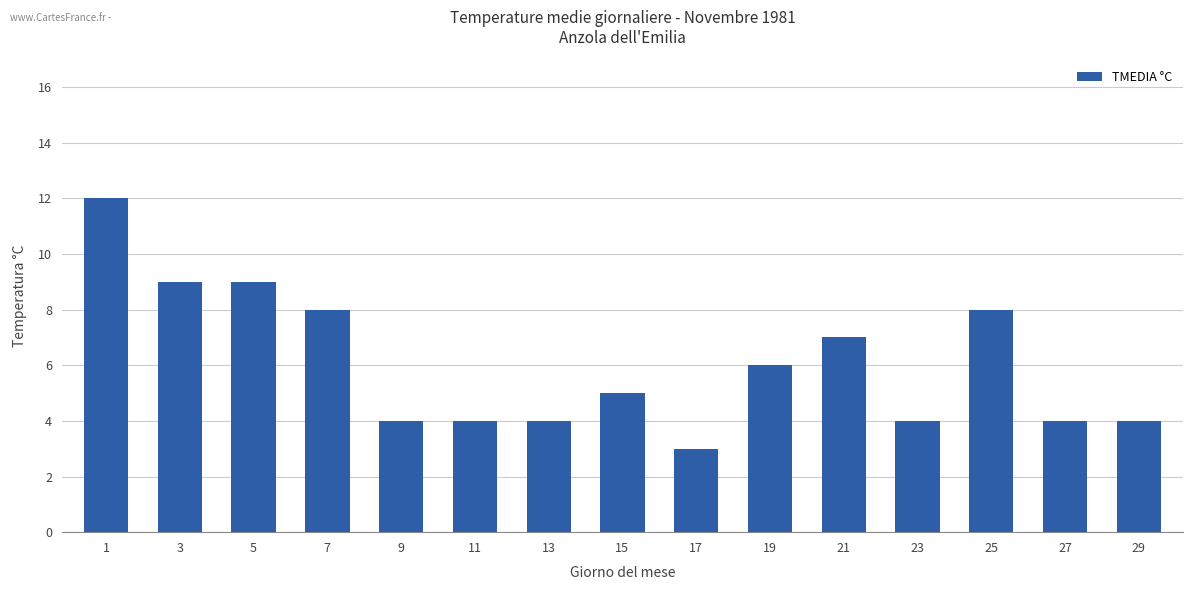

Are the bars grouped side by side (vs. stacked)?

No